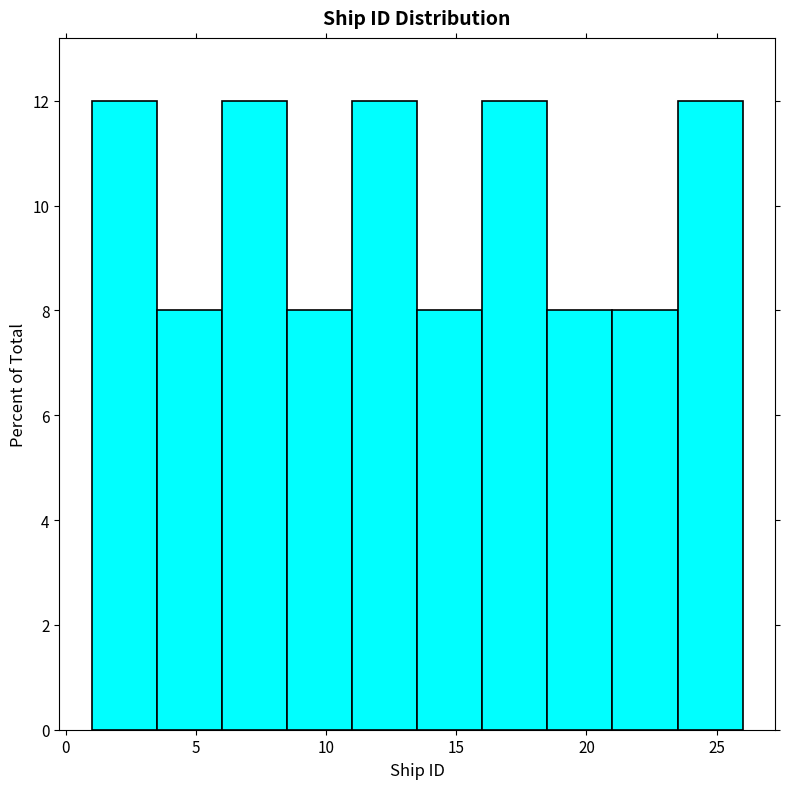

How tall is the bar that spans 18.5 to 21.0 on the x-axis? The values are not printed on the chart, so give them approximately, as read against the axis.

8